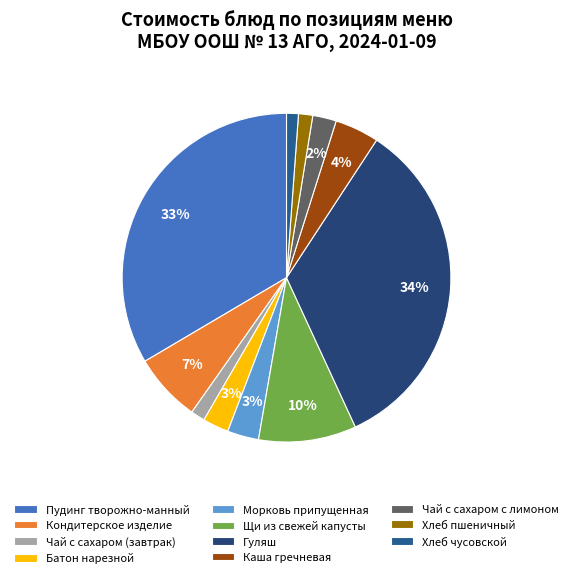

What percentage is the Чай с сахаром (завтрак) slice, to the nearest percent?

1%